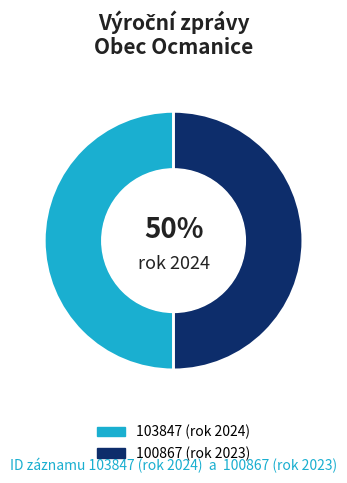

To the nearest percent, what is the average slice percentage?

50%